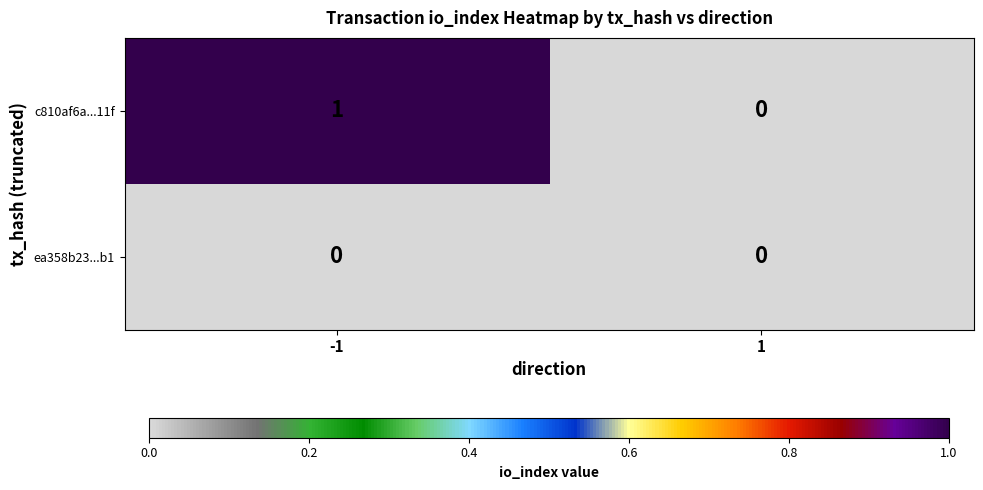

Which series has the widest spread of values?

c810af6a...11f